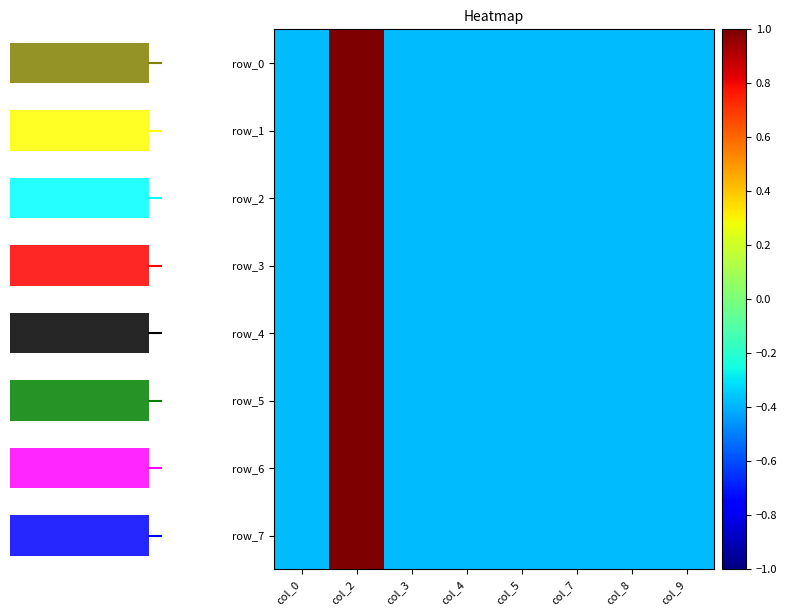

What is the minimum value shown in the chart?

-0.4